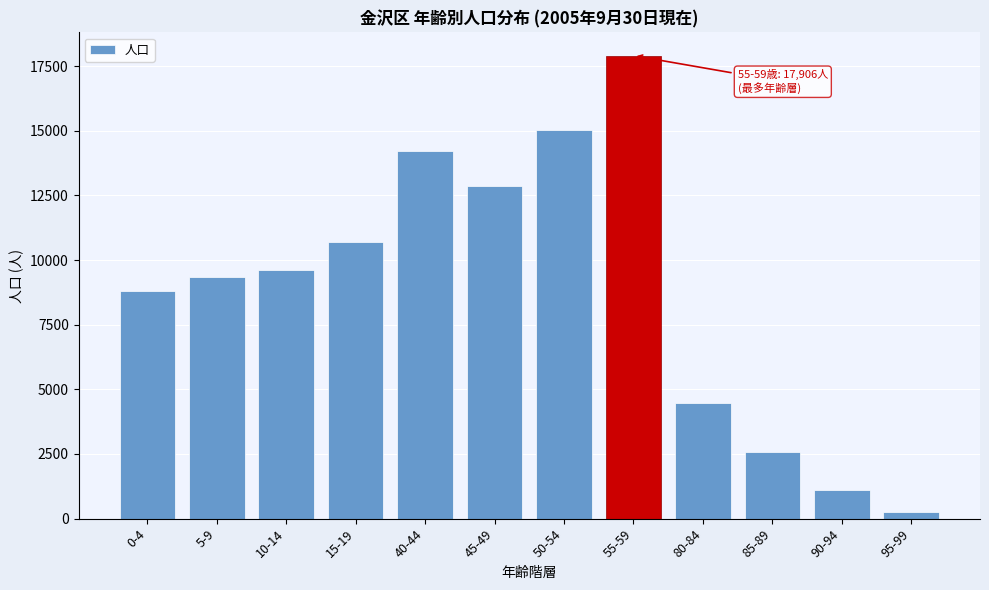

Reading right to left, transcribe all the data shown in this chart.

276	1122	2561	4487	17906	15044	12881	14223	10690	9601	9354	8790